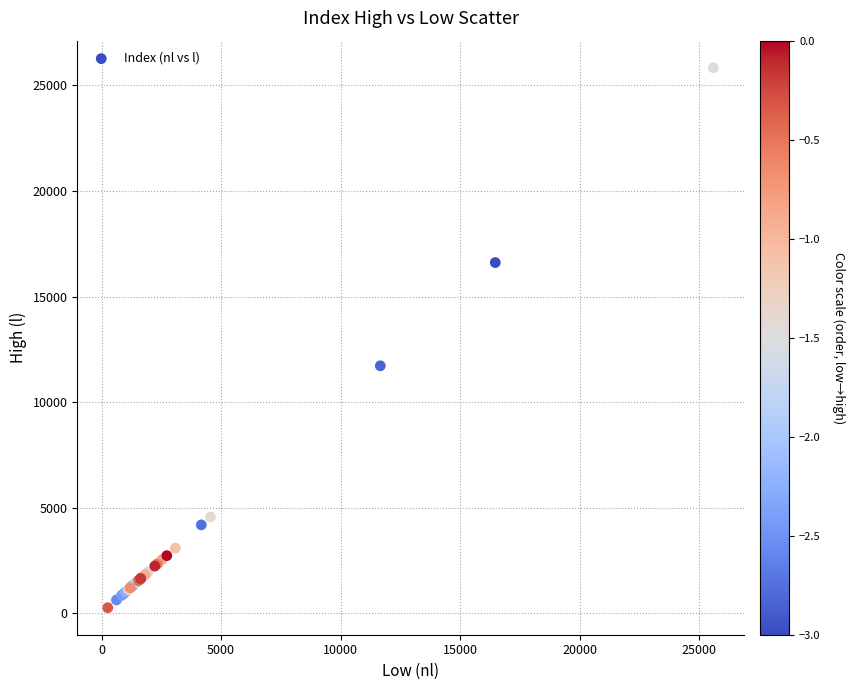

What Y value in the scatter plot is closest to 13053?

11721.4